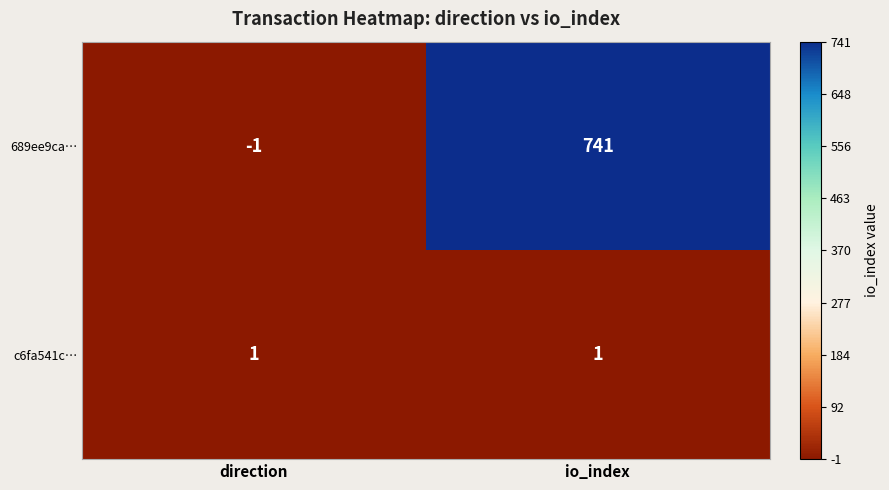

What is the difference between the 689ee9ca… values at direction and io_index?

742